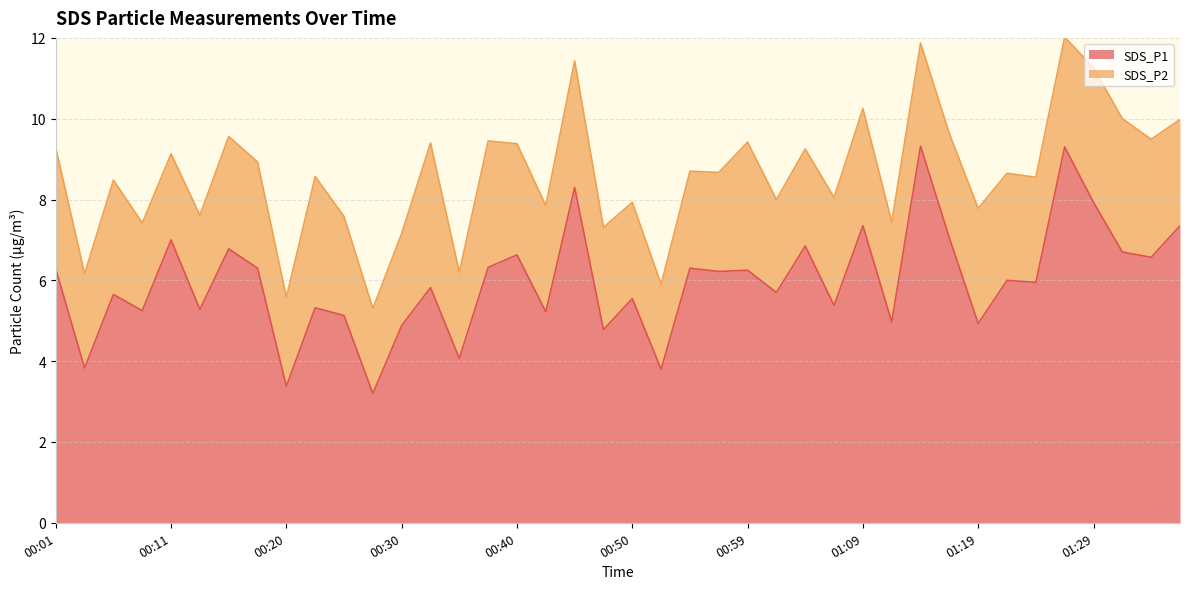

How many points are lower than both their immediate neighbors (excluding endpoints)?

16